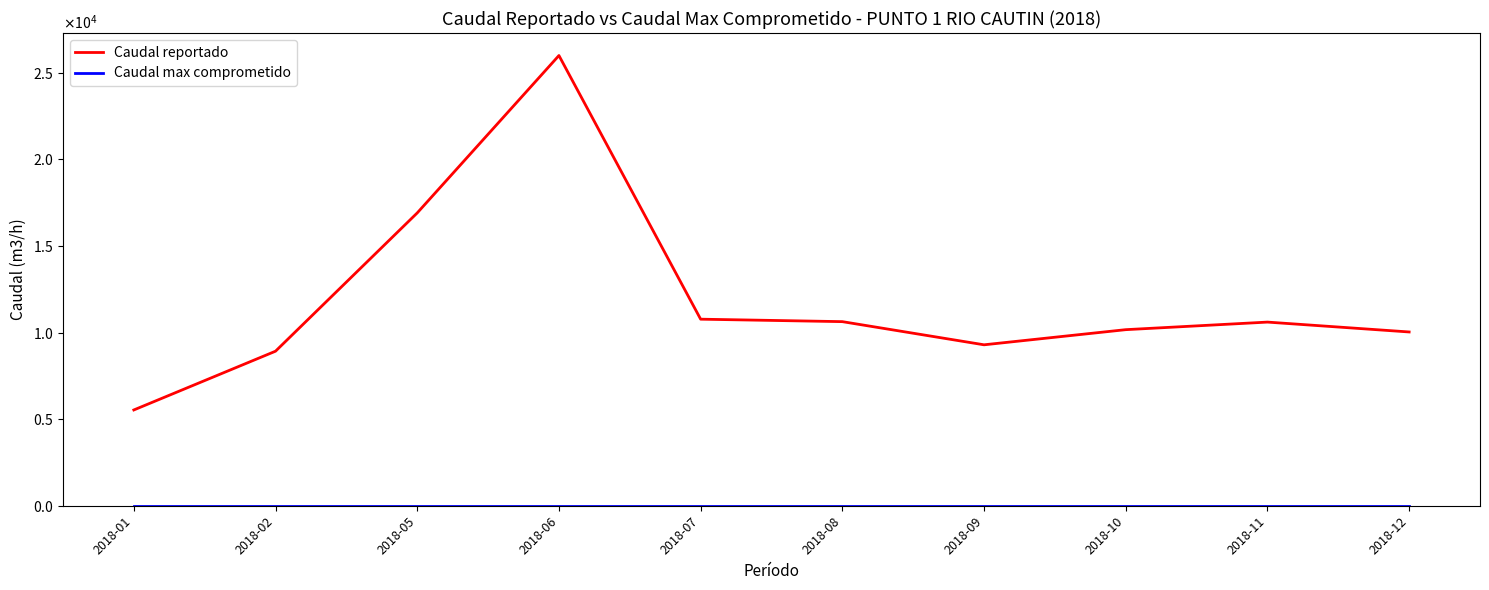

Which series has the largest total across all categories?

Caudal reportado